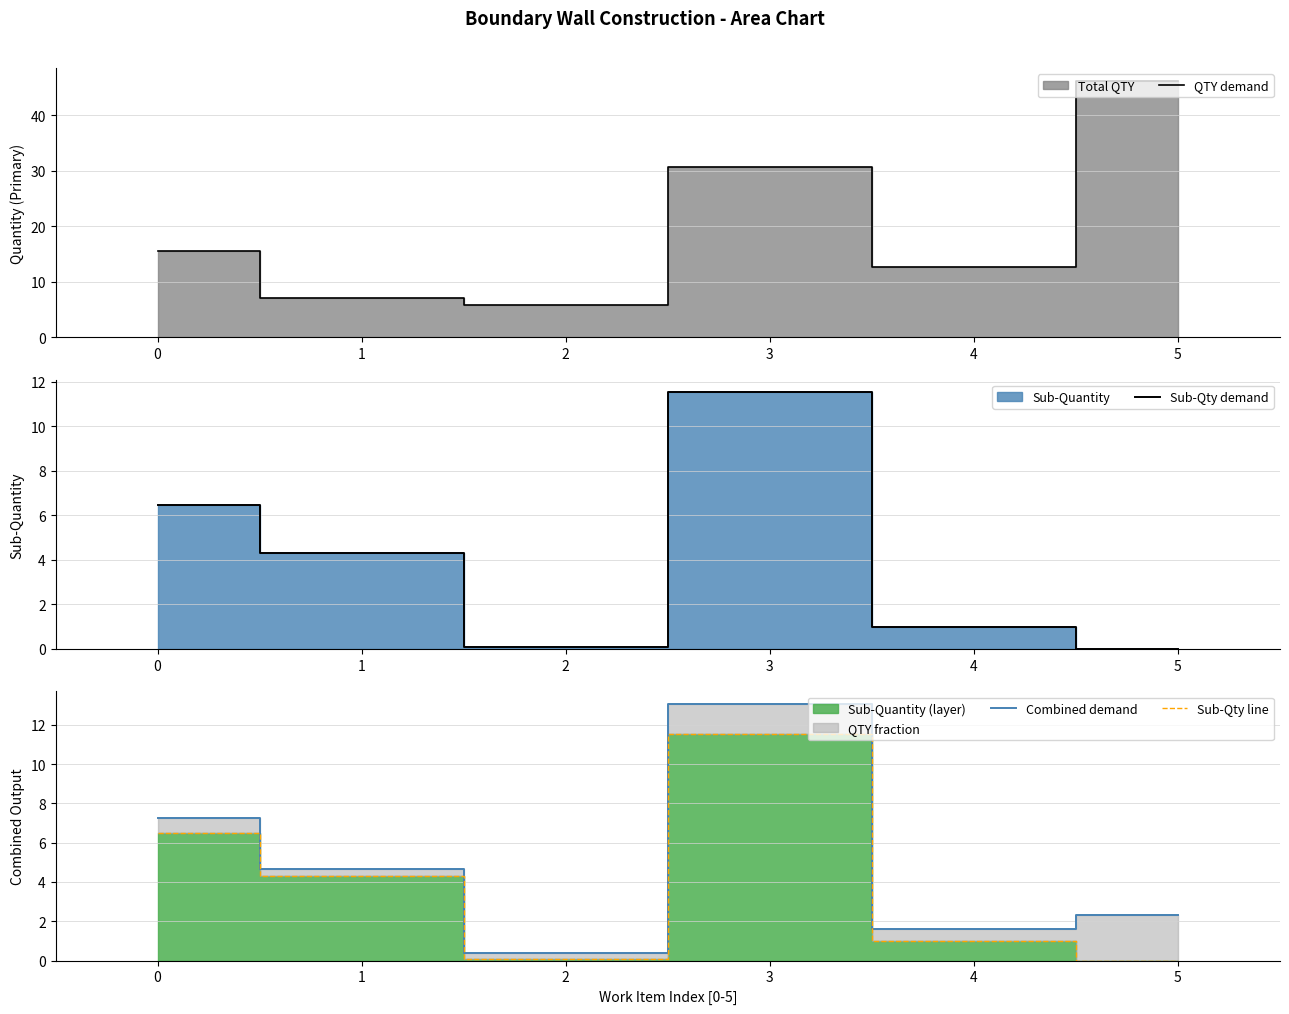

True or false: QTY demand and Combined demand intersect in this chart.

False